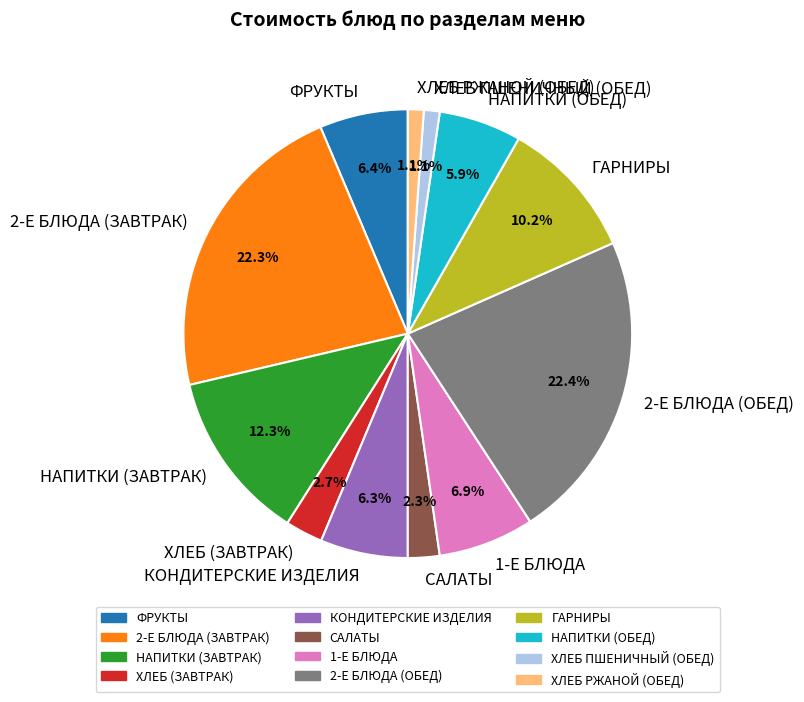

To the nearest percent, what percentage of the pie is ФРУКТЫ?

6%